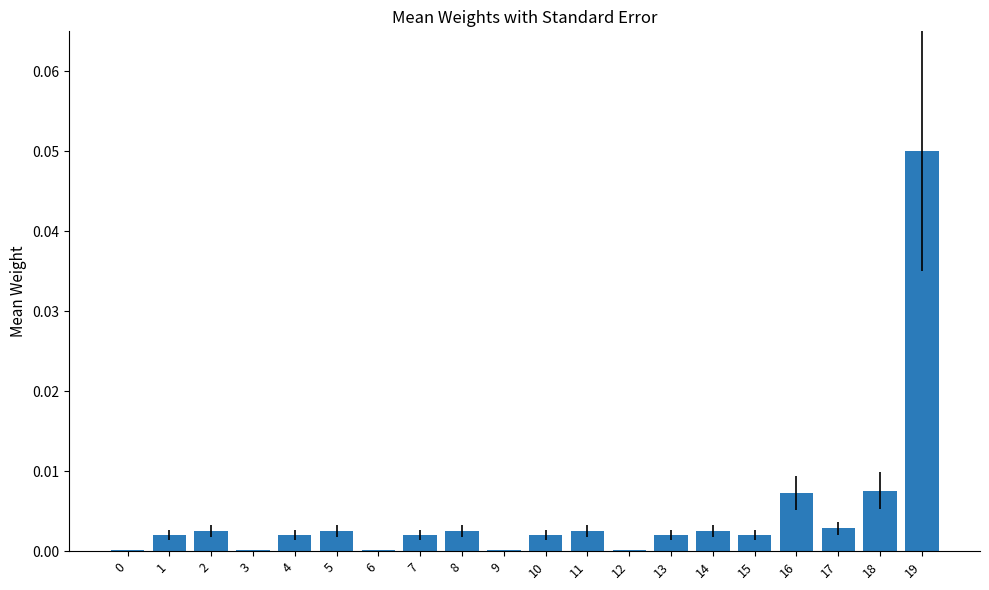

The value at 4 is 0.0. True or false?

True